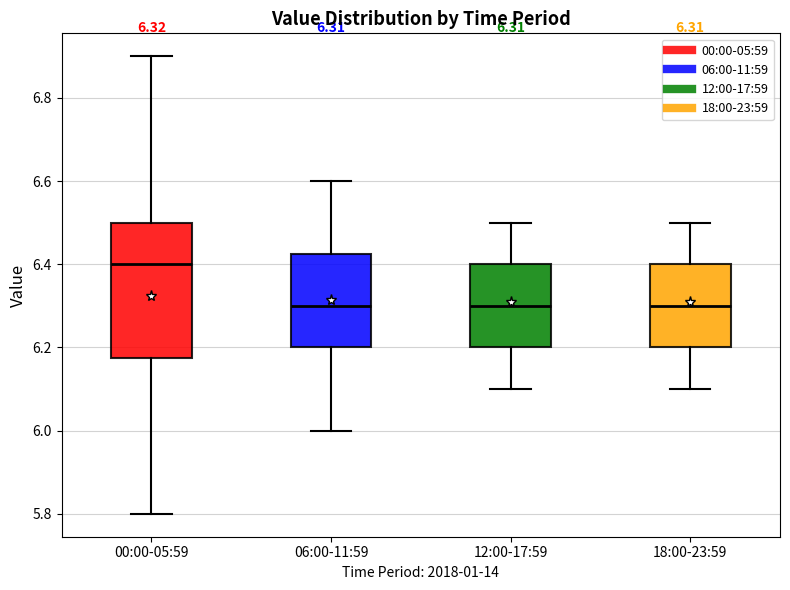

Which box has the highest median line?

00:00-05:59